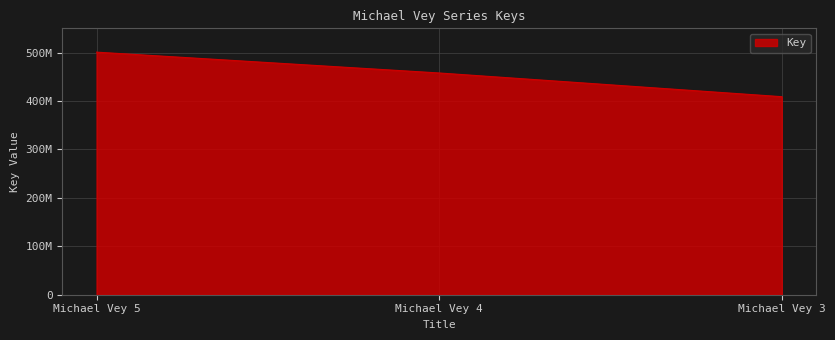

At which label does the data first exceed 457819647?

Michael Vey 5